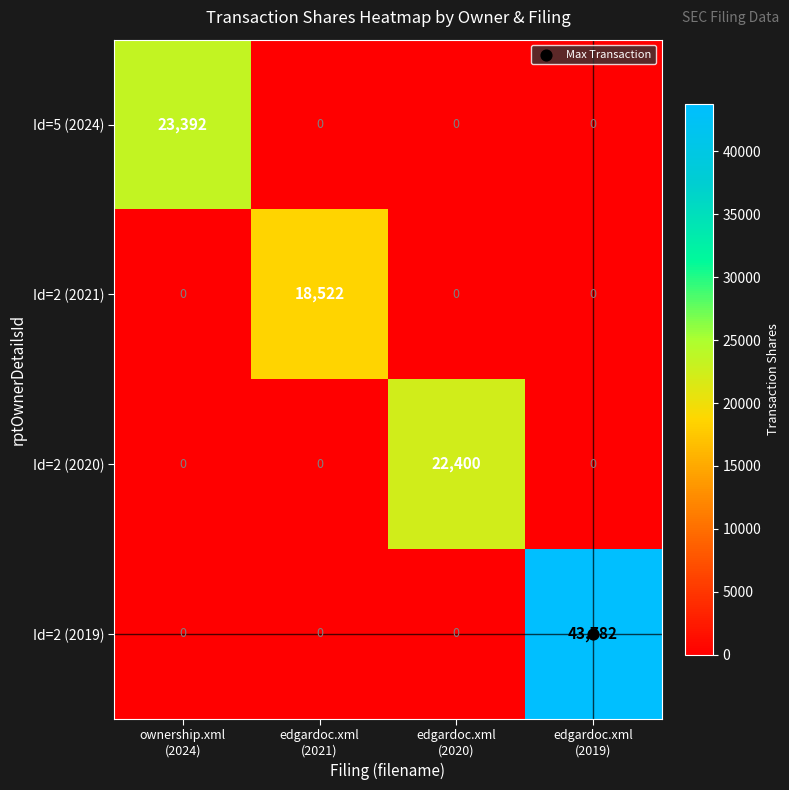

How many data points in Id=2 (2020) are above 0?

1